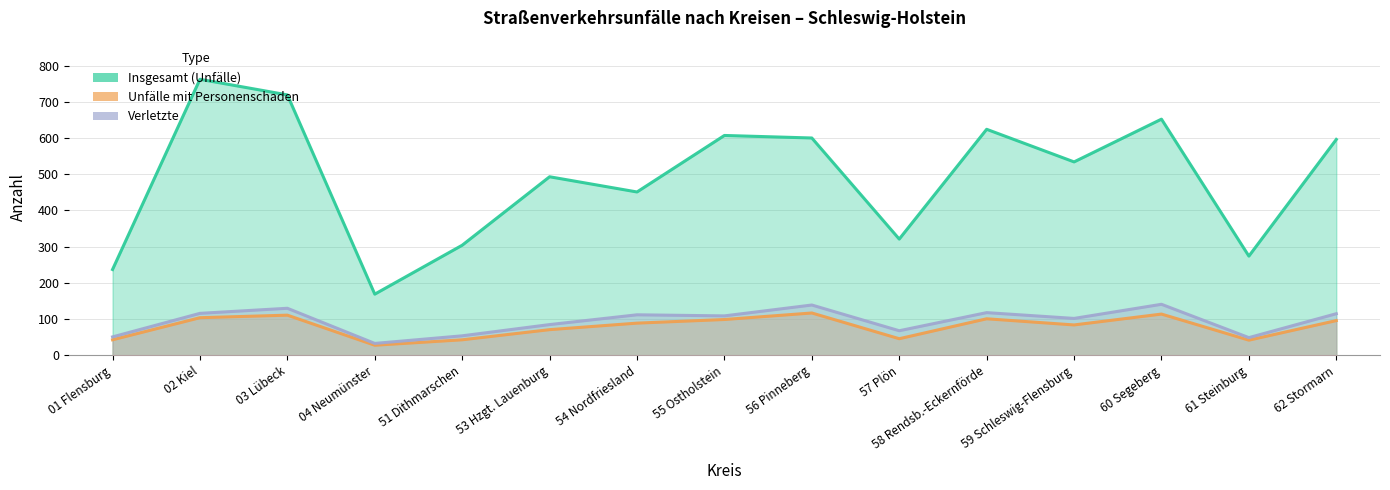

True or false: Verletzte and Unfälle mit Personenschaden intersect in this chart.

False